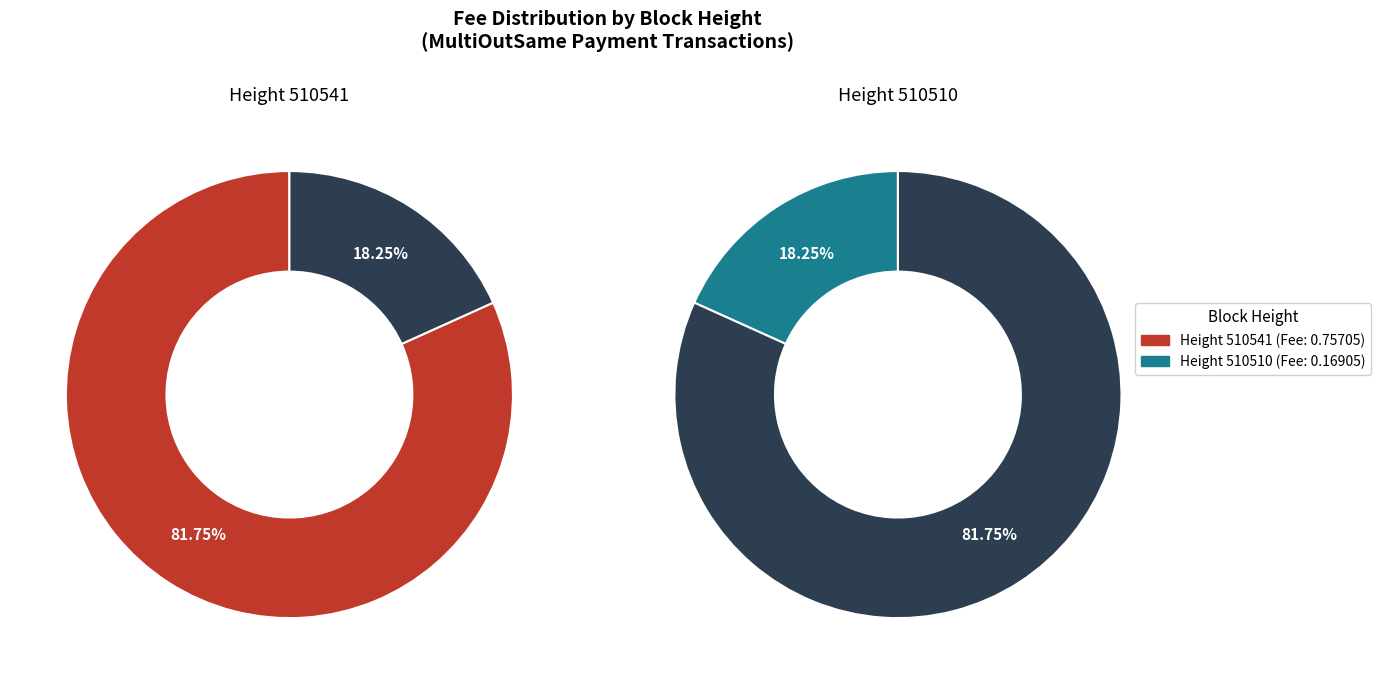

To the nearest percent, what is the difference between the 510510 and 510541 slice percentages?

63%